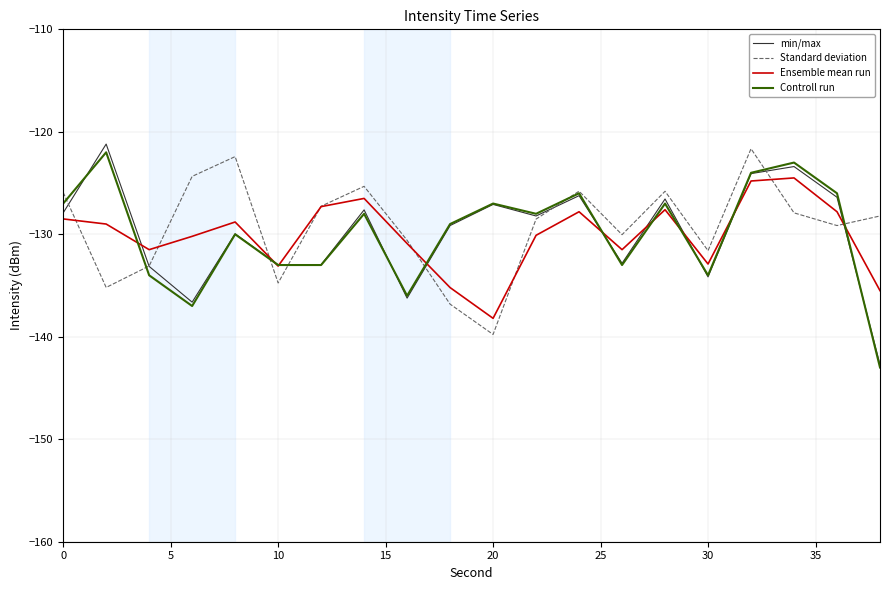

What is the highest value of the Ensemble mean run series?

-124.5